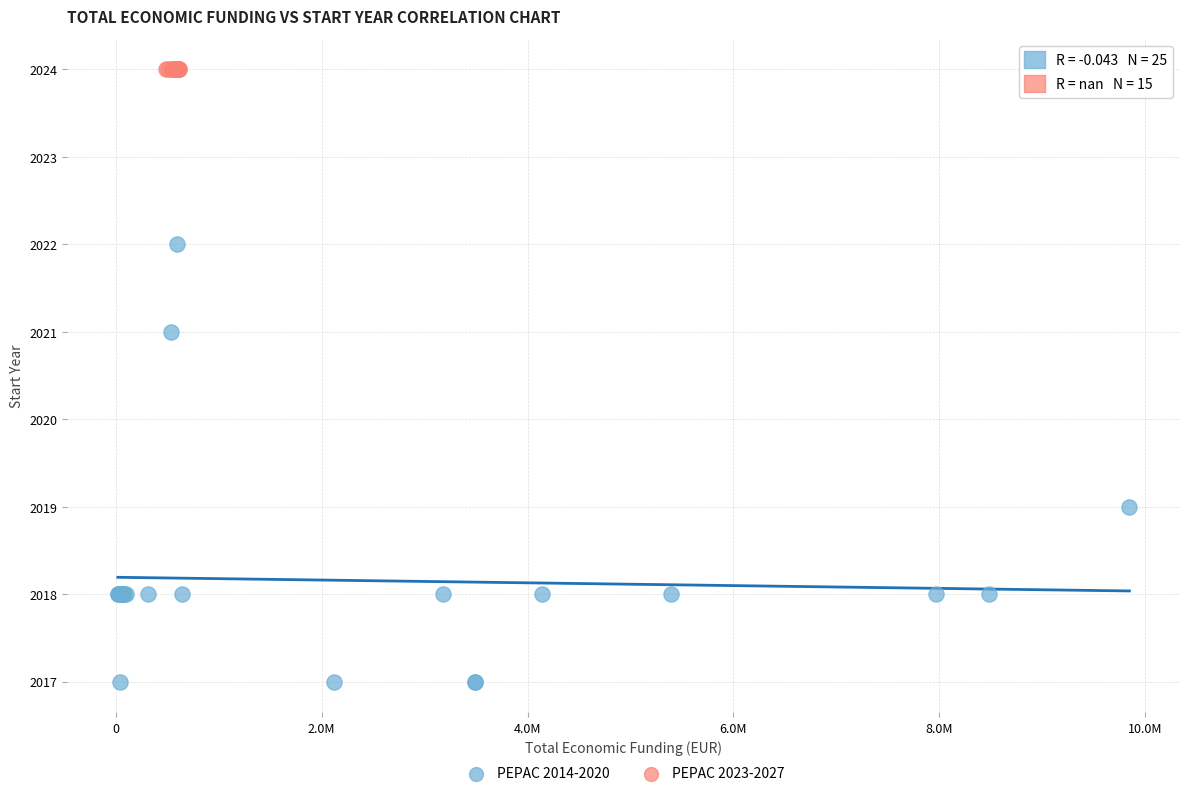

Which series reaches the minimum Y coordinate?

PEPAC 2014-2020